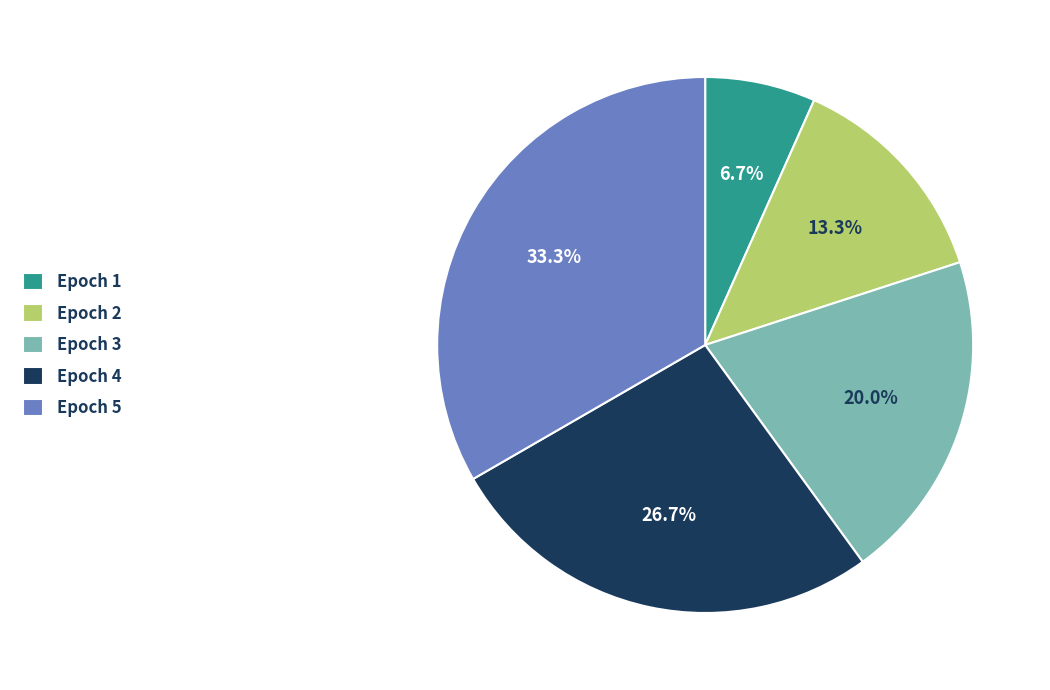

True or false: Epoch 5 accounts for 33% of the total.

True